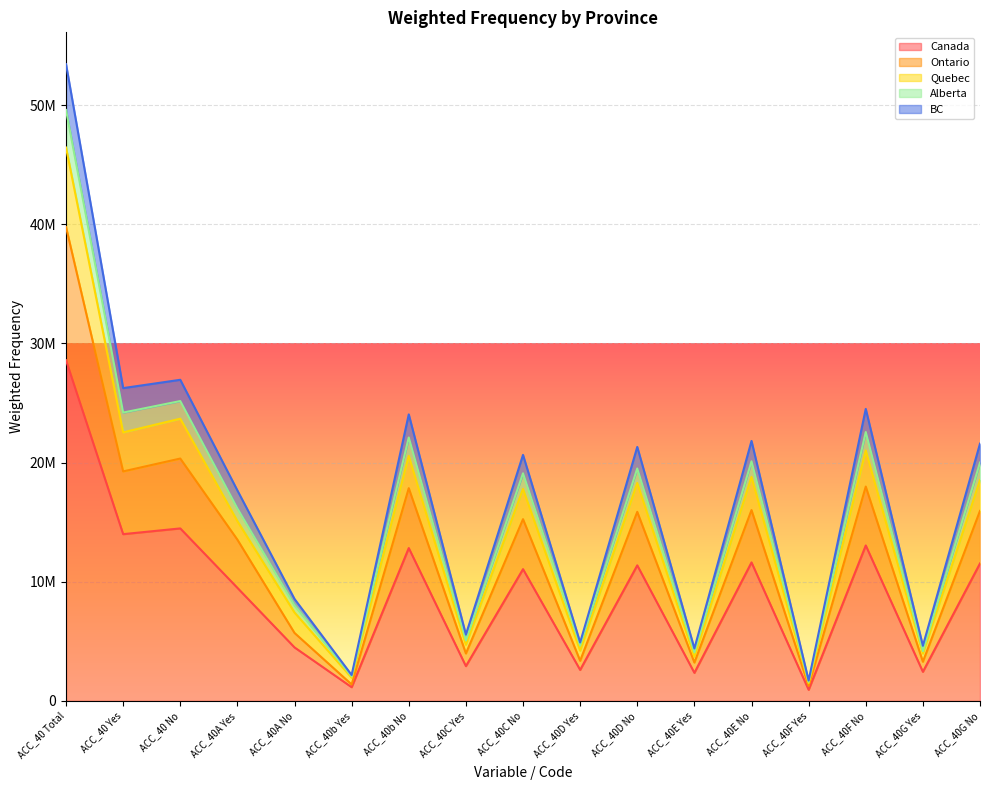

True or false: BC and Ontario intersect in this chart.

False